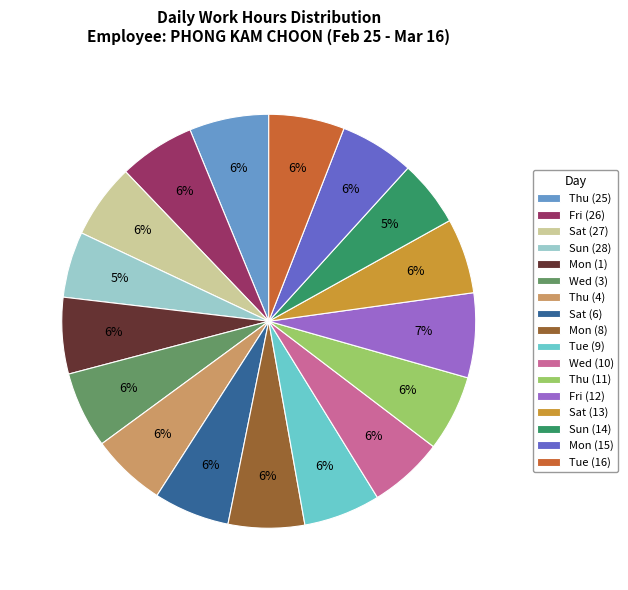

Do Sat (13) and Fri (26) together represent more than half of the pie?

No